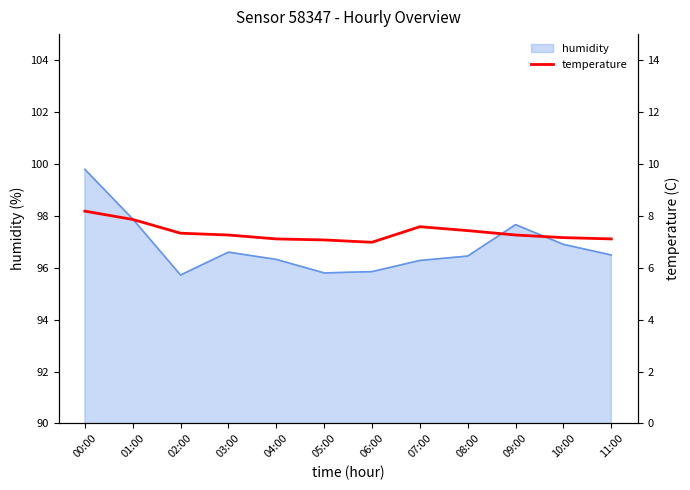

Is it true that the value at 11:00 is 7.1?

True